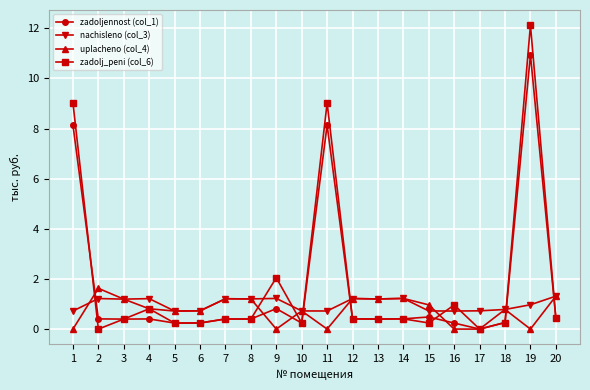

What are all the series names shown in the legend?

zadoljennost (col_1), nachisleno (col_3), uplacheno (col_4), zadolj_peni (col_6)